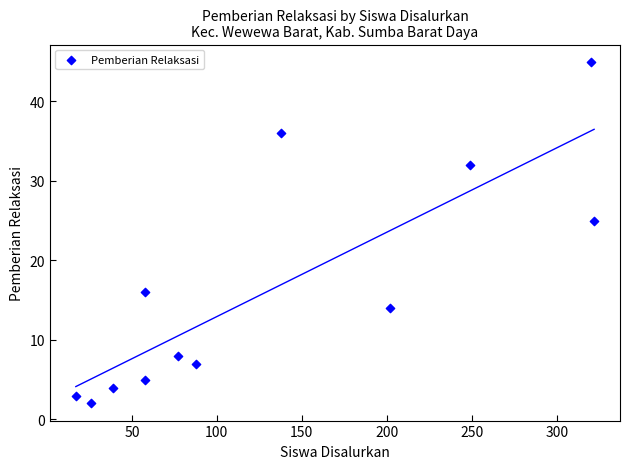

What Y value in the scatter plot is closest to 23?

25